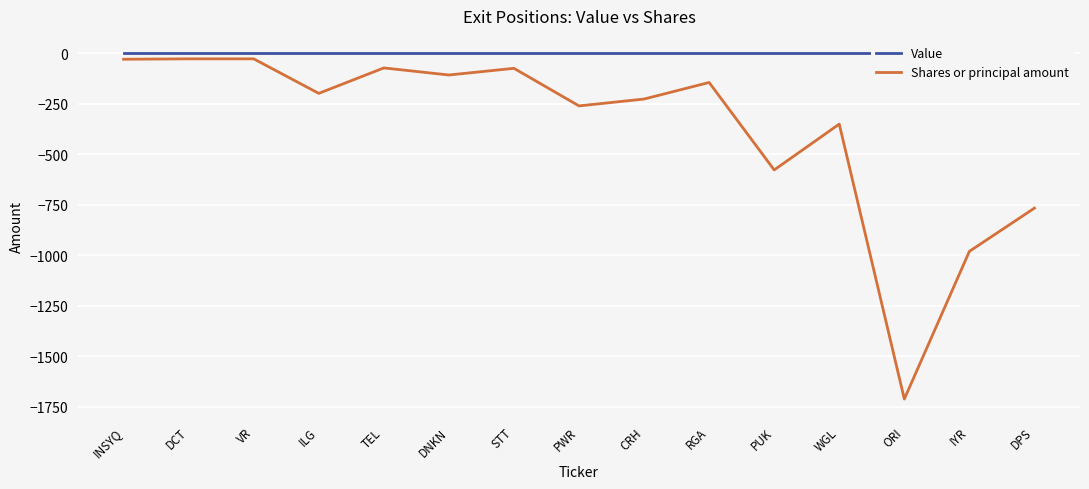

Reading left to right, transcribe all the data shown in this chart.

Value: INSYQ=0	DCT=0	VR=0	ILG=0	TEL=0	DNKN=0	STT=0	PWR=0	CRH=0	RGA=0	PUK=0	WGL=0	ORI=0	IYR=0	DPS=0
Shares or principal amount: INSYQ=-30	DCT=-28	VR=-28	ILG=-199	TEL=-73	DNKN=-108	STT=-75	PWR=-261	CRH=-227	RGA=-145	PUK=-578	WGL=-351	ORI=-1712	IYR=-981	DPS=-767